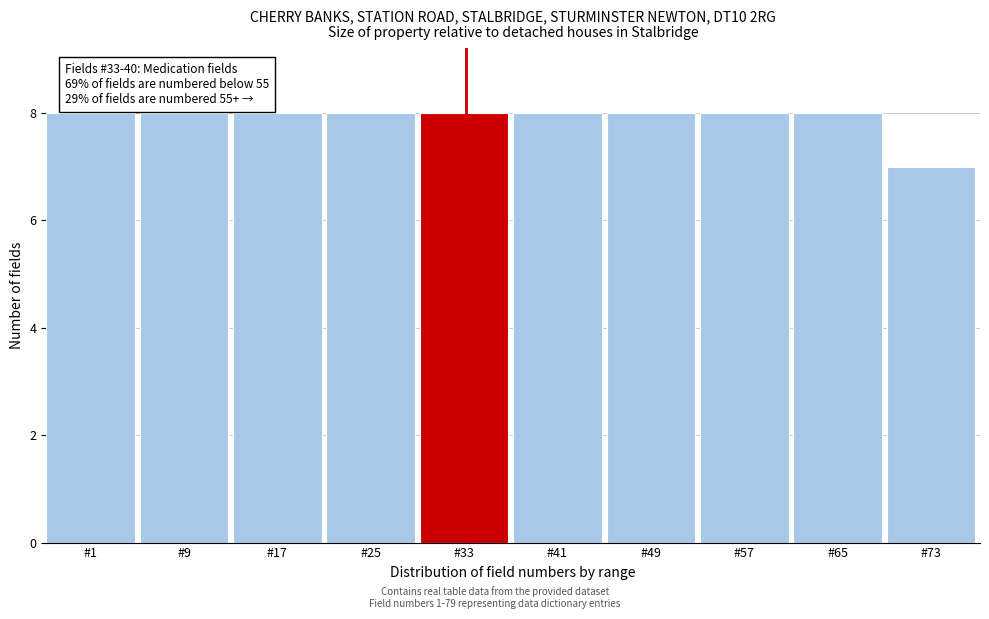

Reading right to left, transcribe all the data shown in this chart.

#73=7	#65=8	#57=8	#49=8	#41=8	#33=8	#25=8	#17=8	#9=8	#1=8